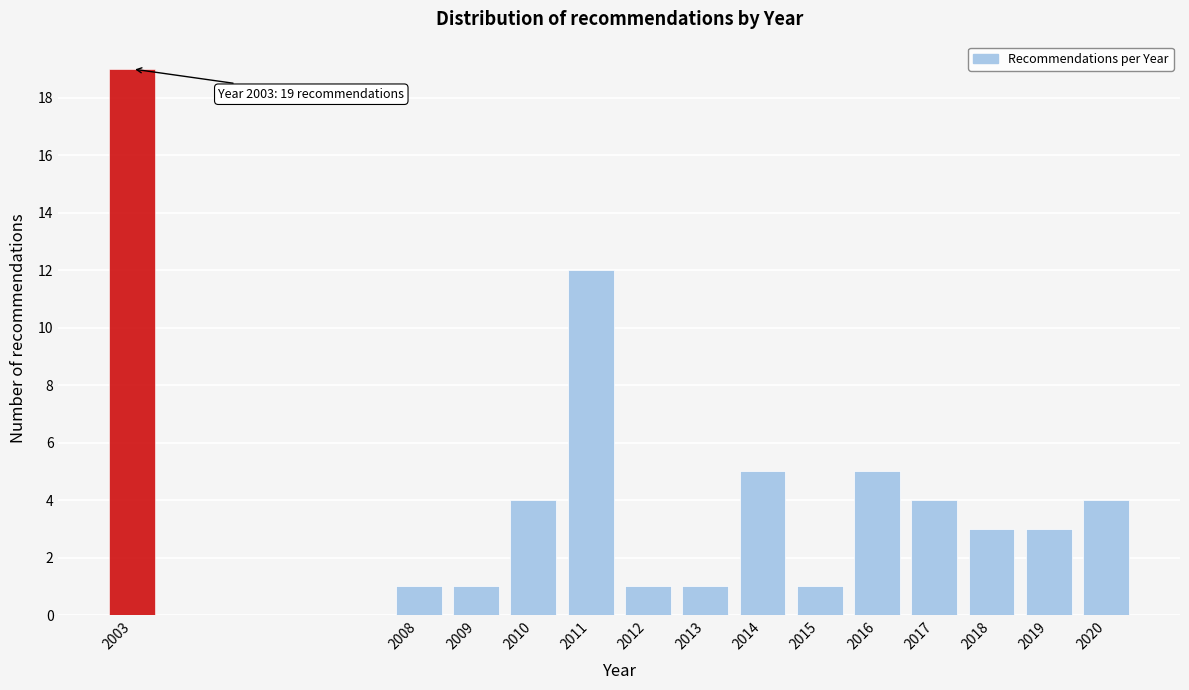

Reading right to left, what are all the values shown in this chart?

2020=4	2019=3	2018=3	2017=4	2016=5	2015=1	2014=5	2013=1	2012=1	2011=12	2010=4	2009=1	2008=1	2003=19